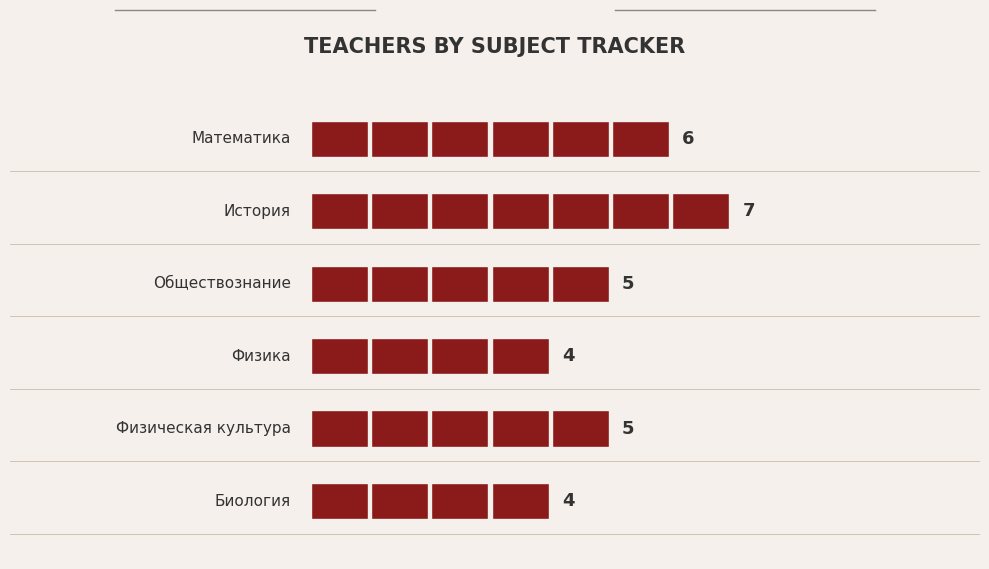

What is the change in value from Математика to Обществознание?

-1